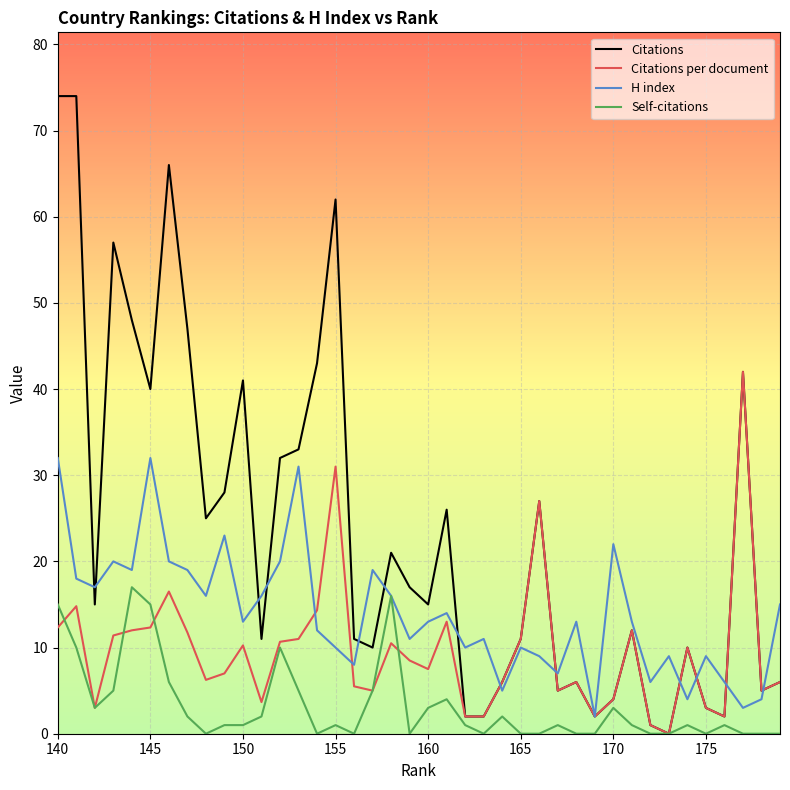

What is the greatest value displayed?

74.0